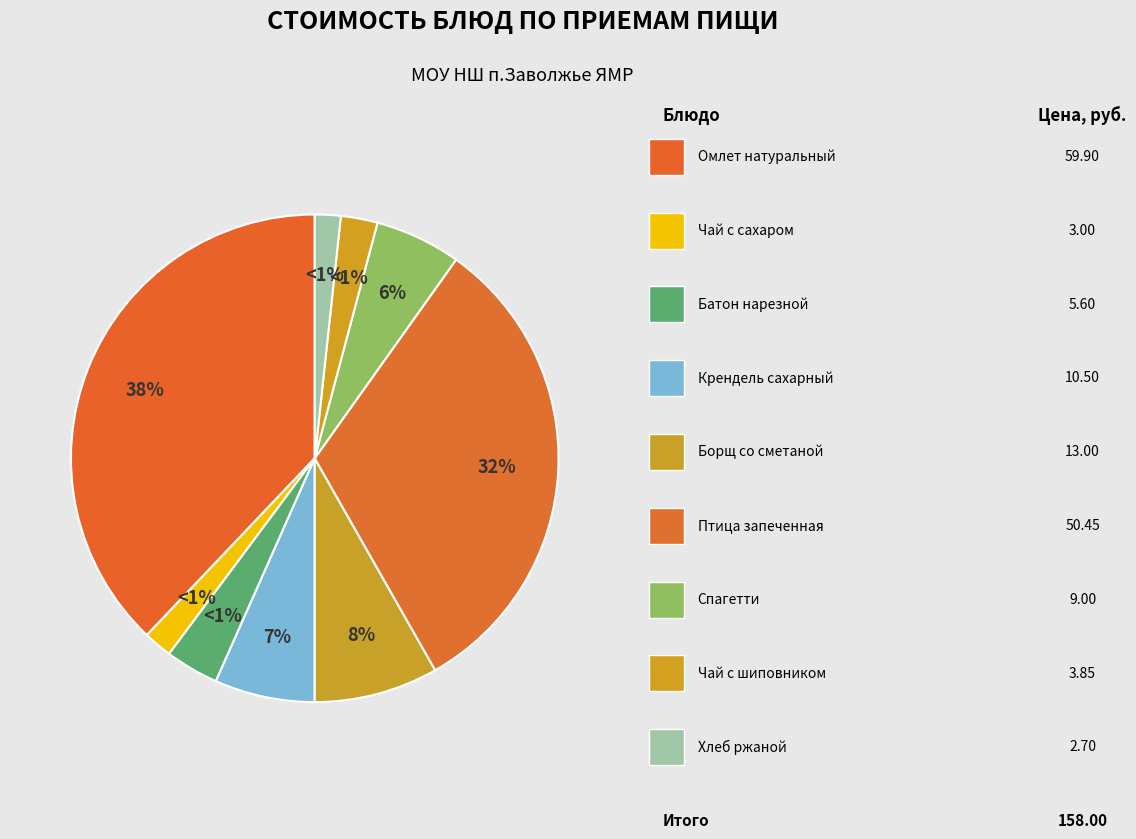

Count the number of slices in the pie.

9